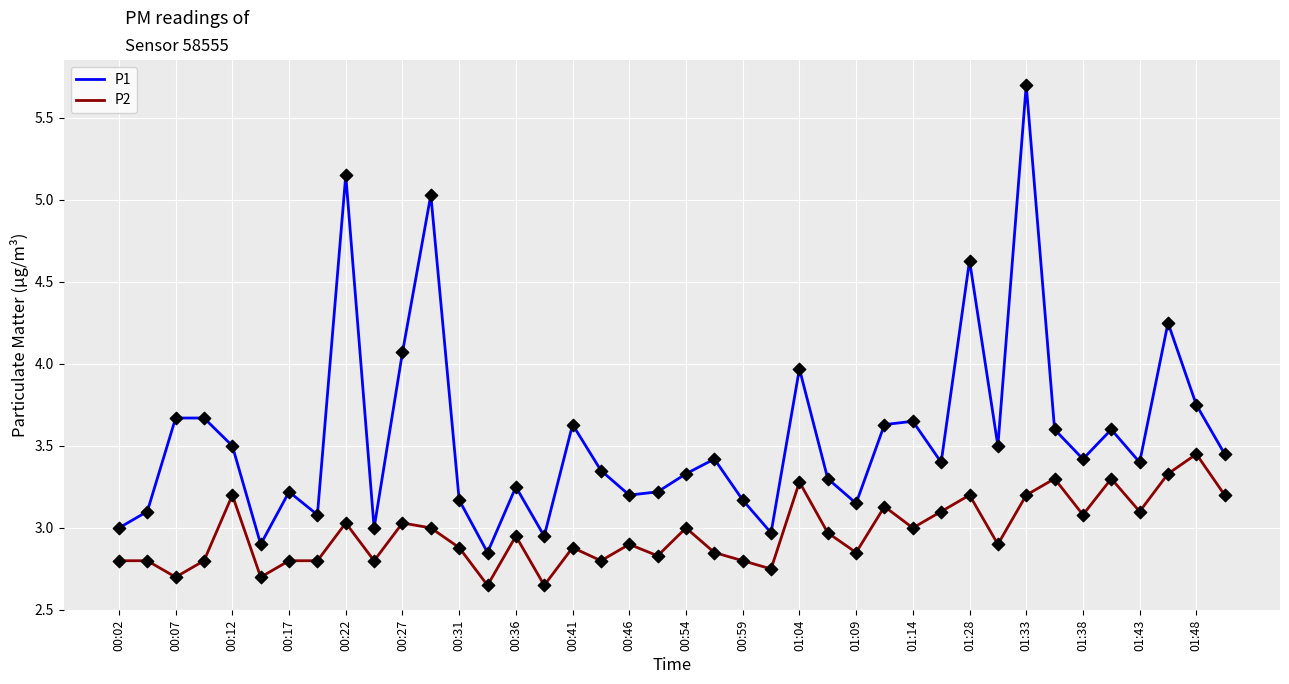

At how many categories does at least one series exceed 5?

3